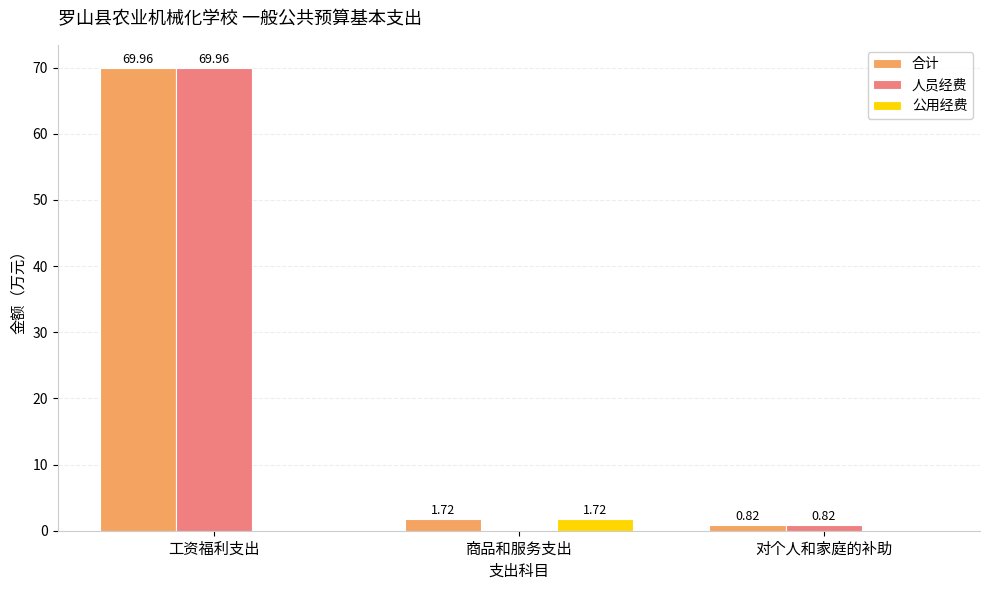

What is the average value of the 合计 series?

24.2